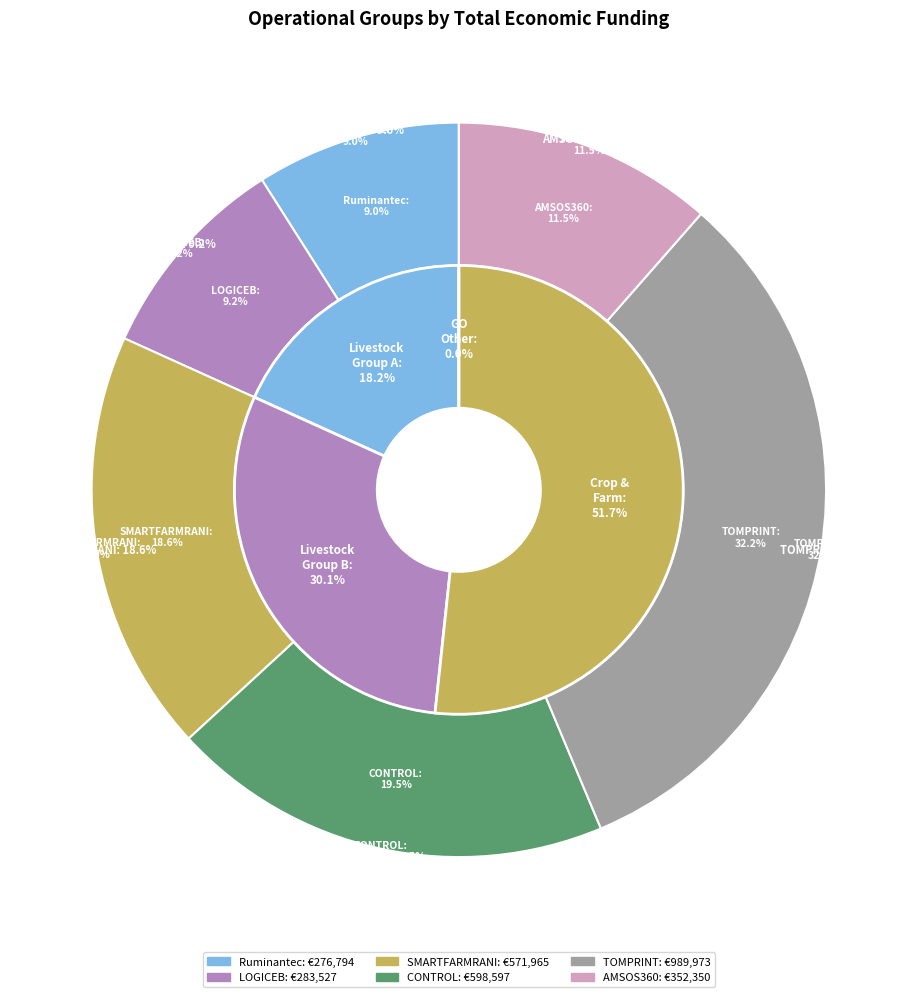

Which category has the biggest portion of the pie?

TOMPRINT